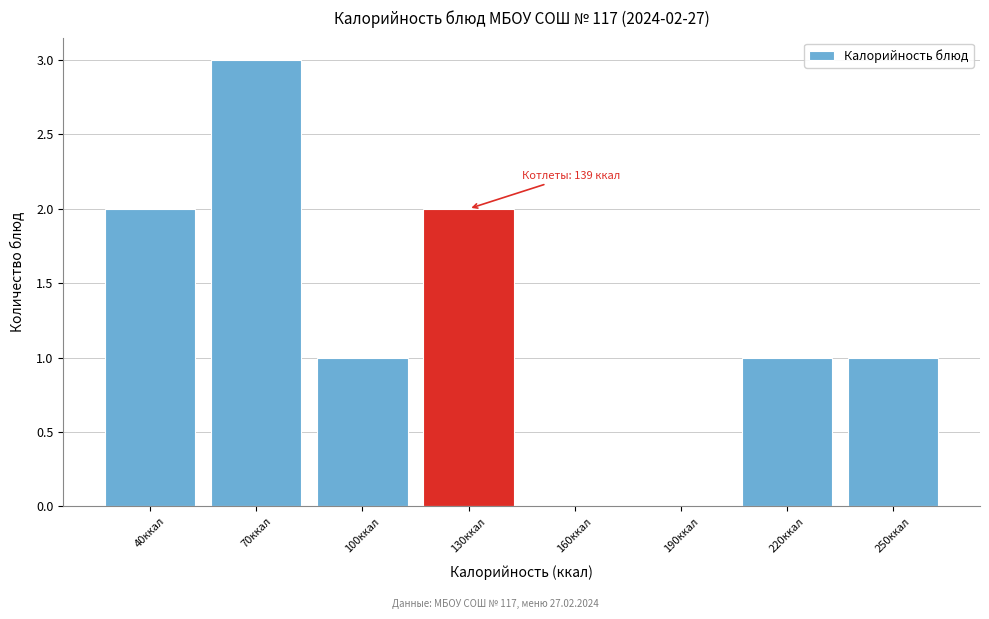

Reading left to right, transcribe all the data shown in this chart.

40ккал=2	70ккал=3	100ккал=1	130ккал=2	160ккал=0	190ккал=0	220ккал=1	250ккал=1